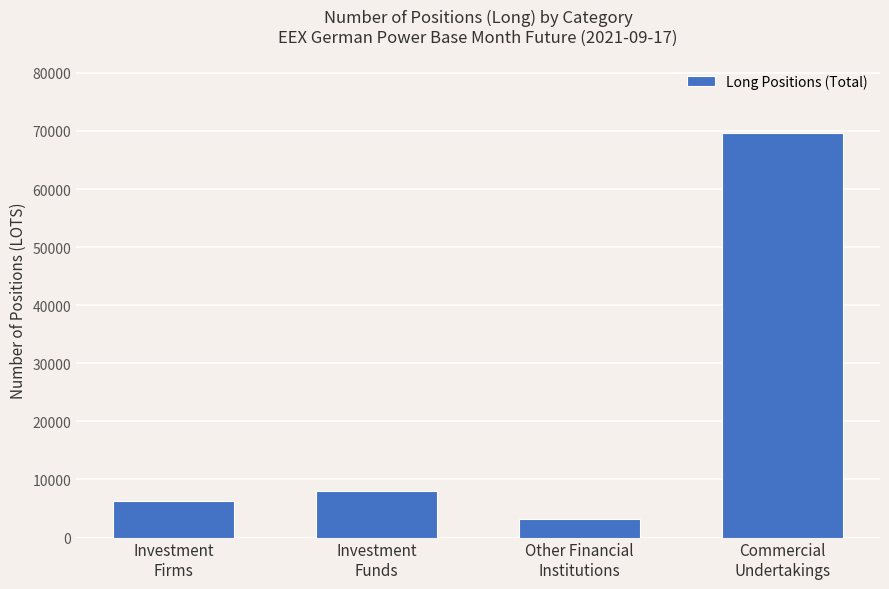

Are the bars grouped side by side (vs. stacked)?

No